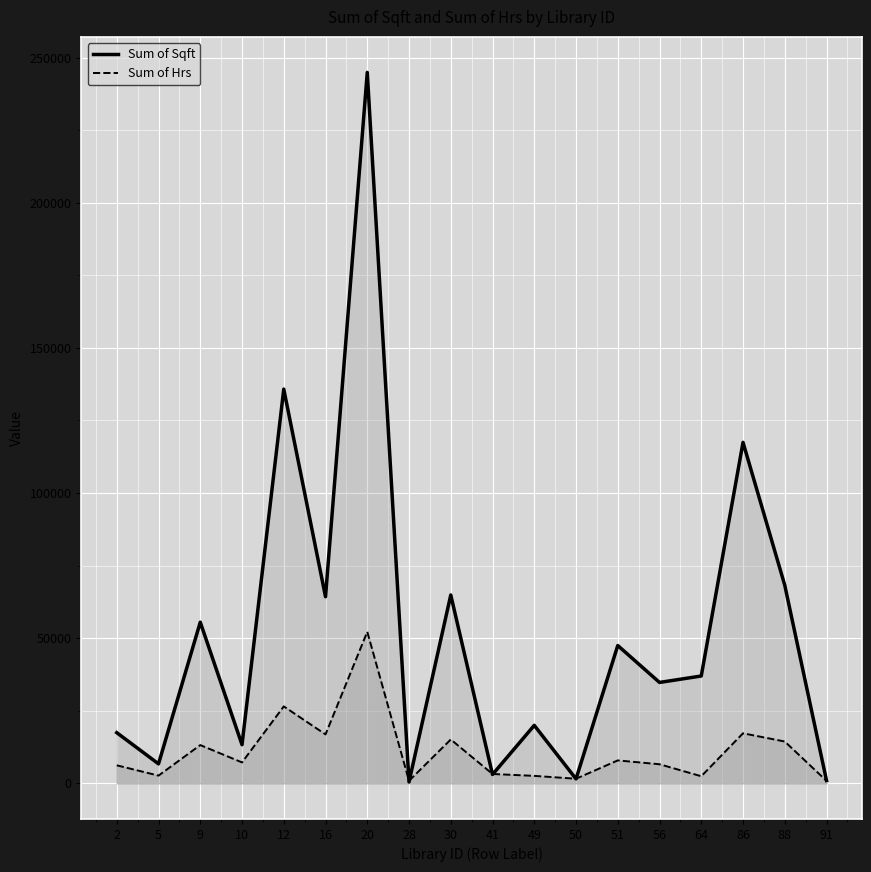

What is the smallest value displayed?

500